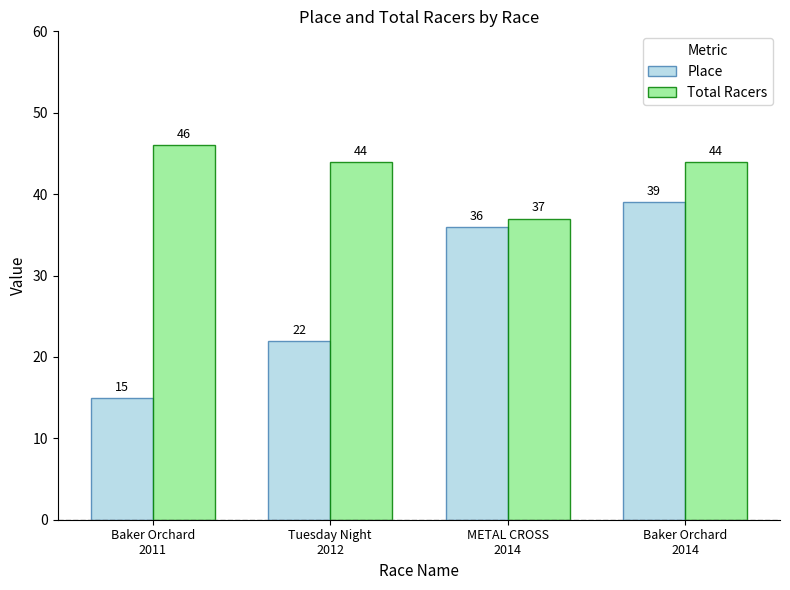

What is the sum of the Place values at Baker Orchard
2014 and Tuesday Night
2012?

61